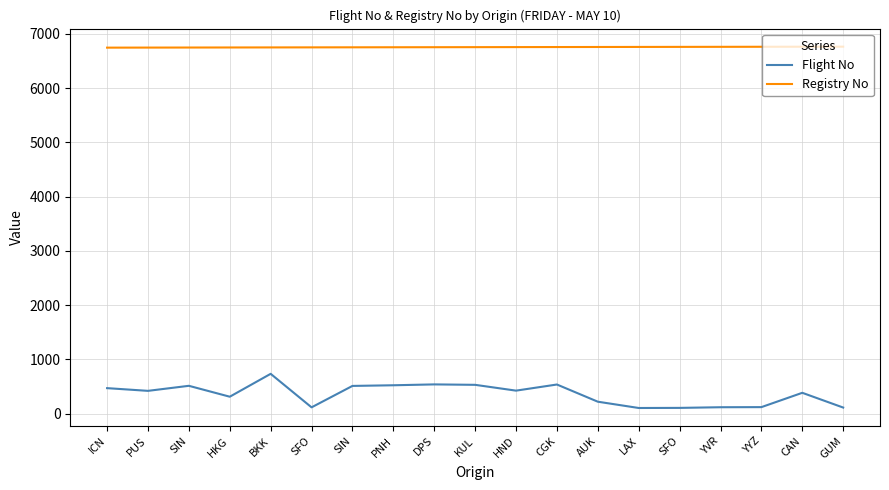

Between HKG and KUL, which is larger?

KUL